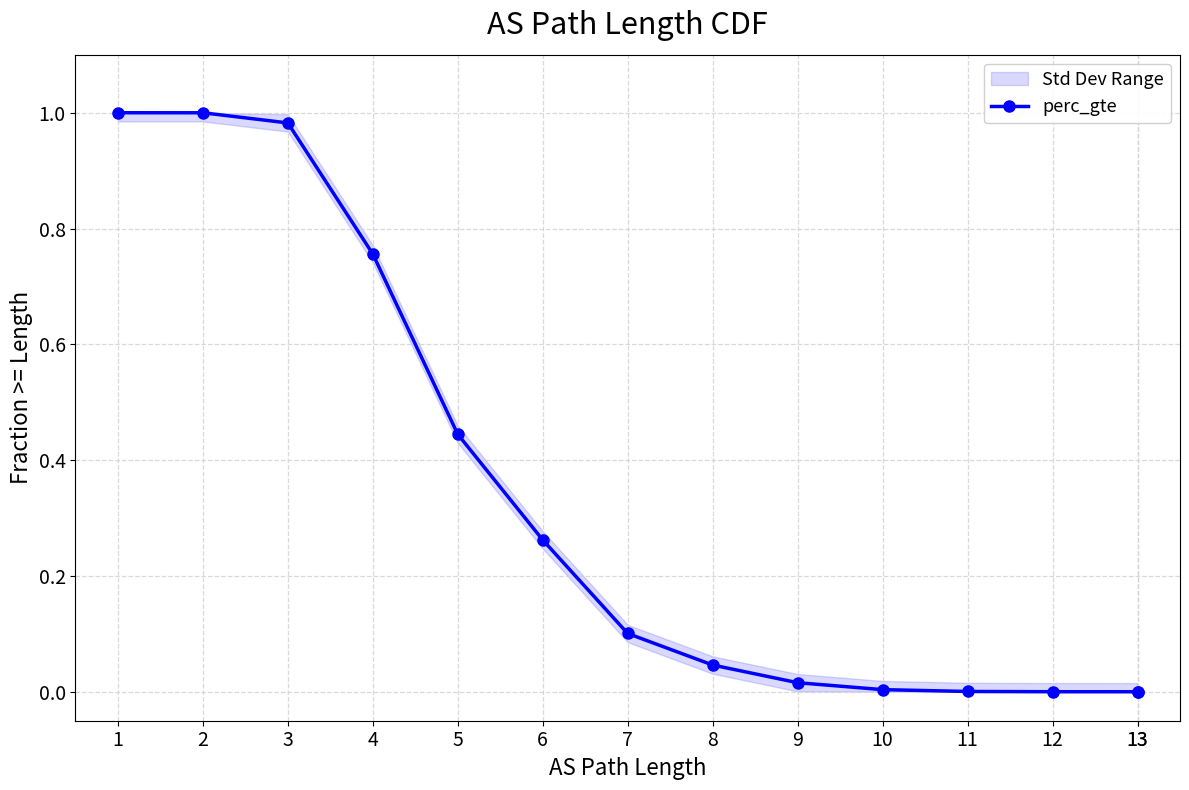

Which has a higher value, 12 or 2?

2